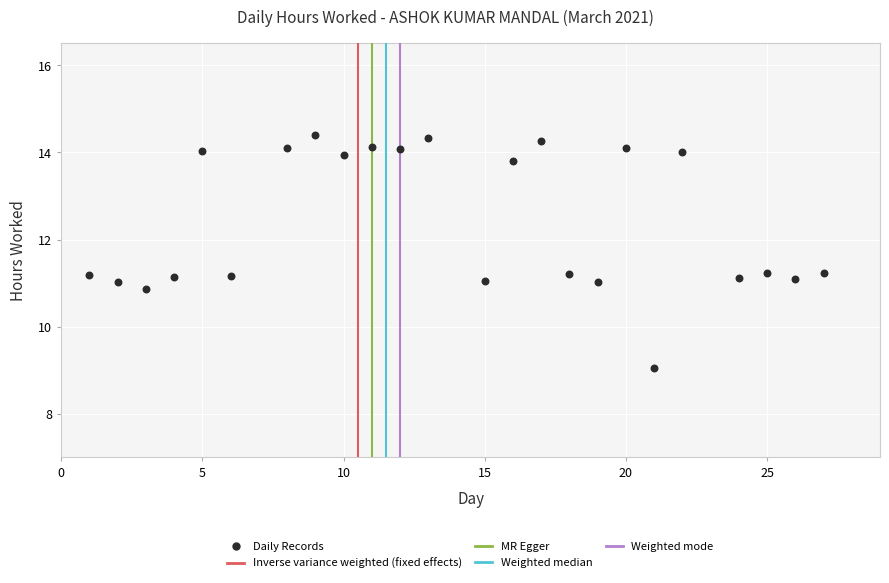

What is the range of X values (max minus min)?

26.0